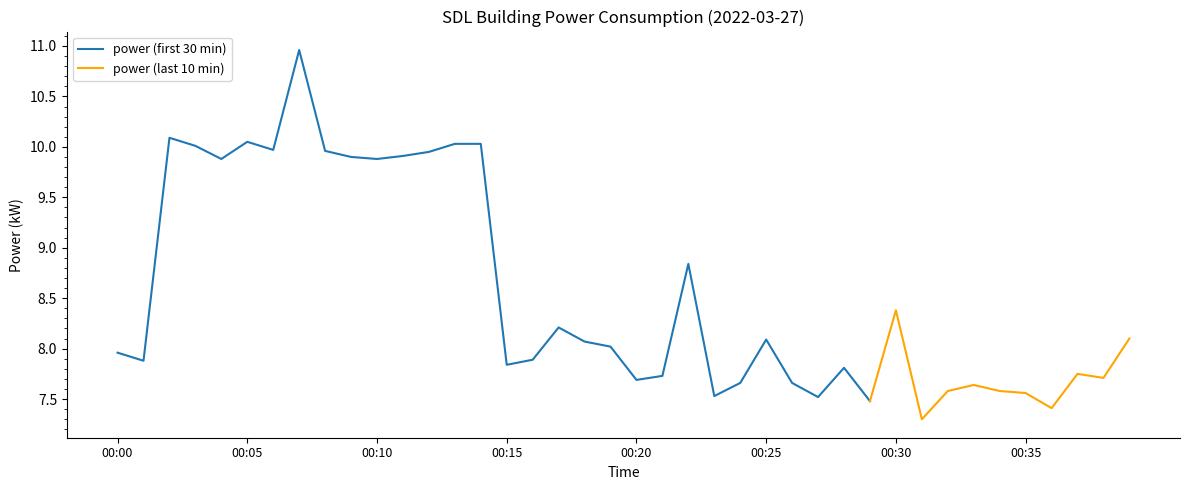

At which label is the value closest to 9?

00:22